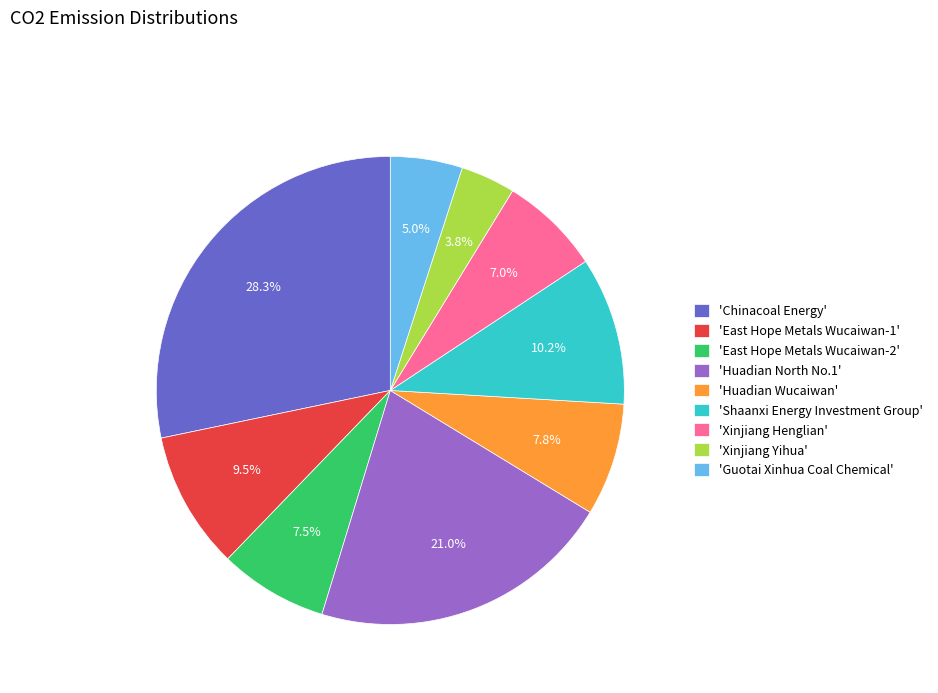

How many slices are in this pie chart?

9